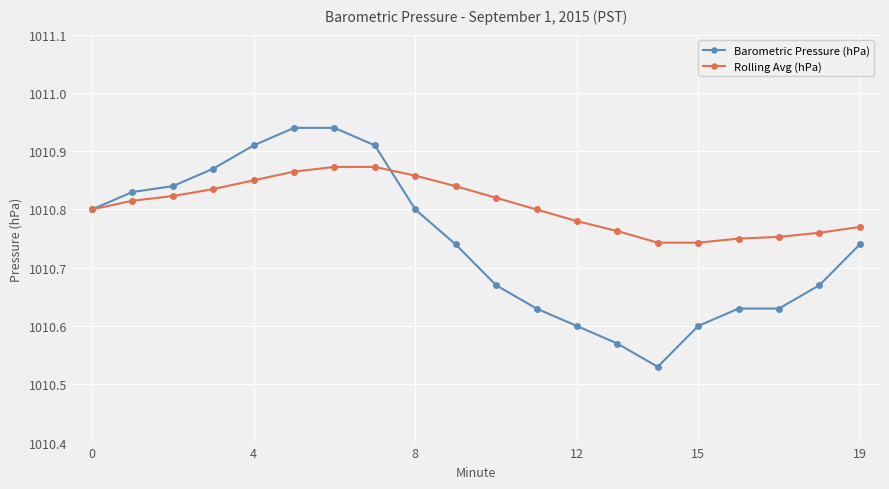

At how many categories does at least one series exceed 1010?

20